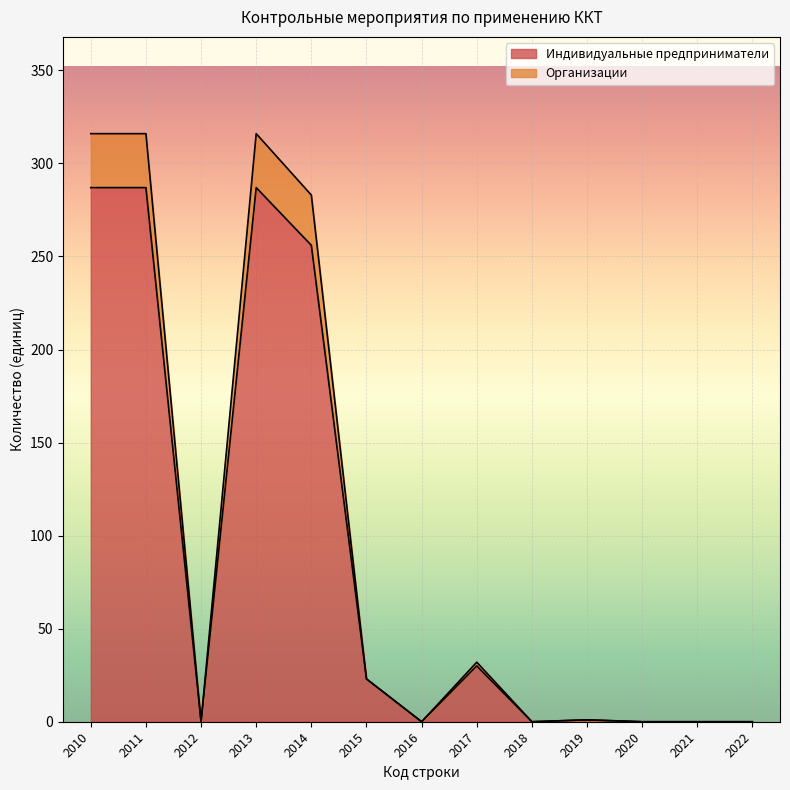

True or false: Организации and Индивидуальные предприниматели intersect in this chart.

False